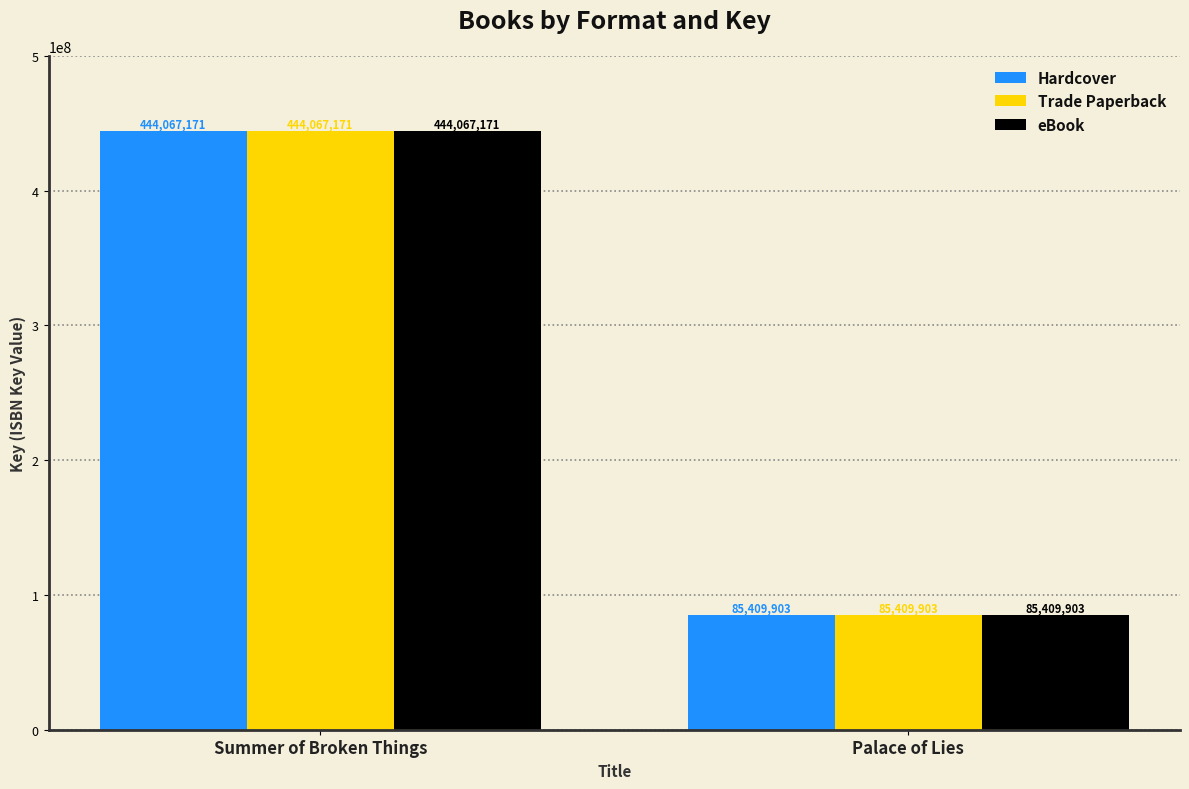

Reading left to right, extract all data points from this chart.

Hardcover: Summer of Broken Things=444067171	Palace of Lies=85409903
Trade Paperback: Summer of Broken Things=444067171	Palace of Lies=85409903
eBook: Summer of Broken Things=444067171	Palace of Lies=85409903